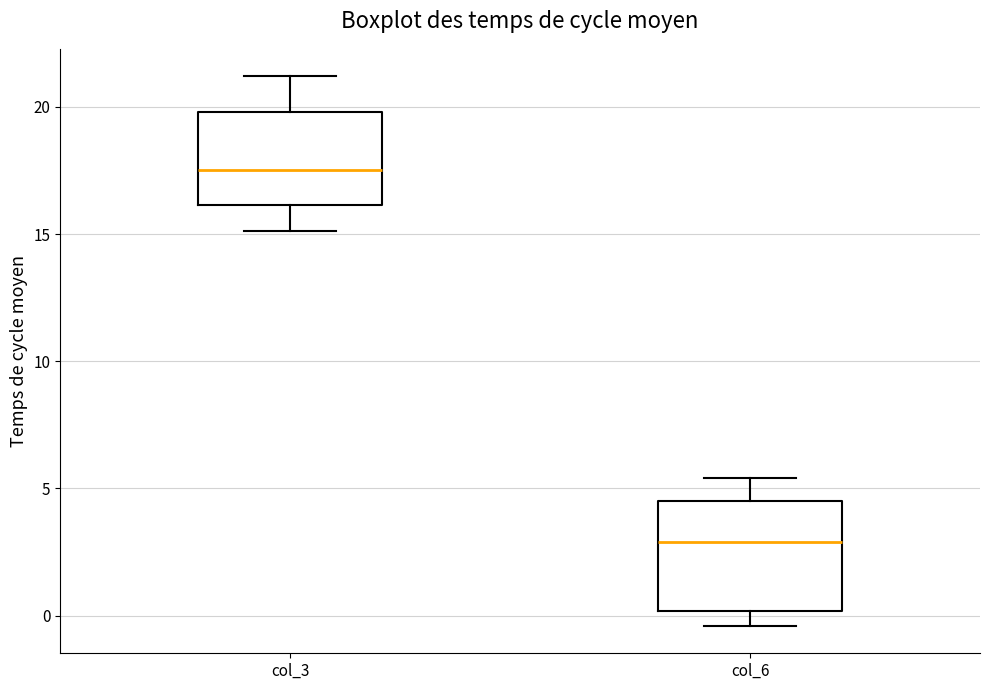

Reading left to right, transcribe this box plot: for each box, give where its median line is, the range the box spans, and where its two whiskers end, as read against the y-axis. The values are not printed on the chart, so give them approximately, as read against the axis.

col_3: median 17.5, box 16.0 to 20.0, whiskers 15.0 to 21.0
col_6: median 3.0, box 0.0 to 4.5, whiskers -0.5 to 5.5